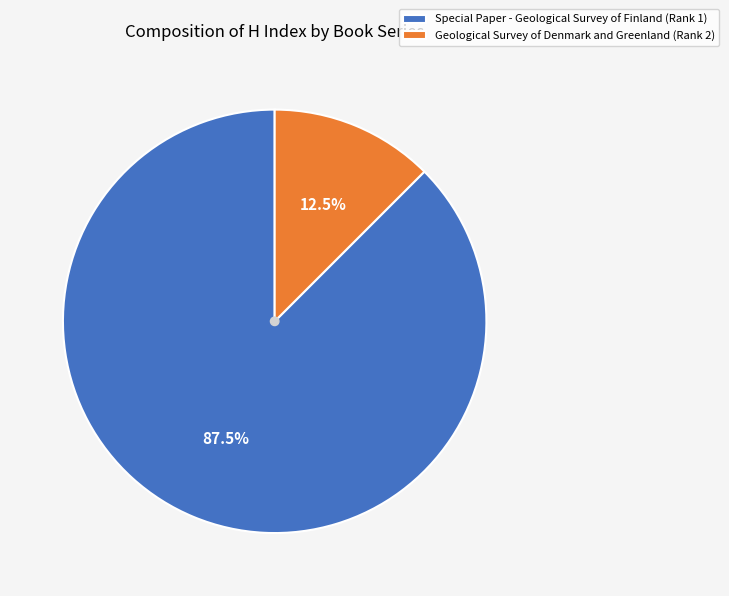

Is it true that Geological Survey of Denmark and Greenland (Rank 2) is 21% of the pie?

False